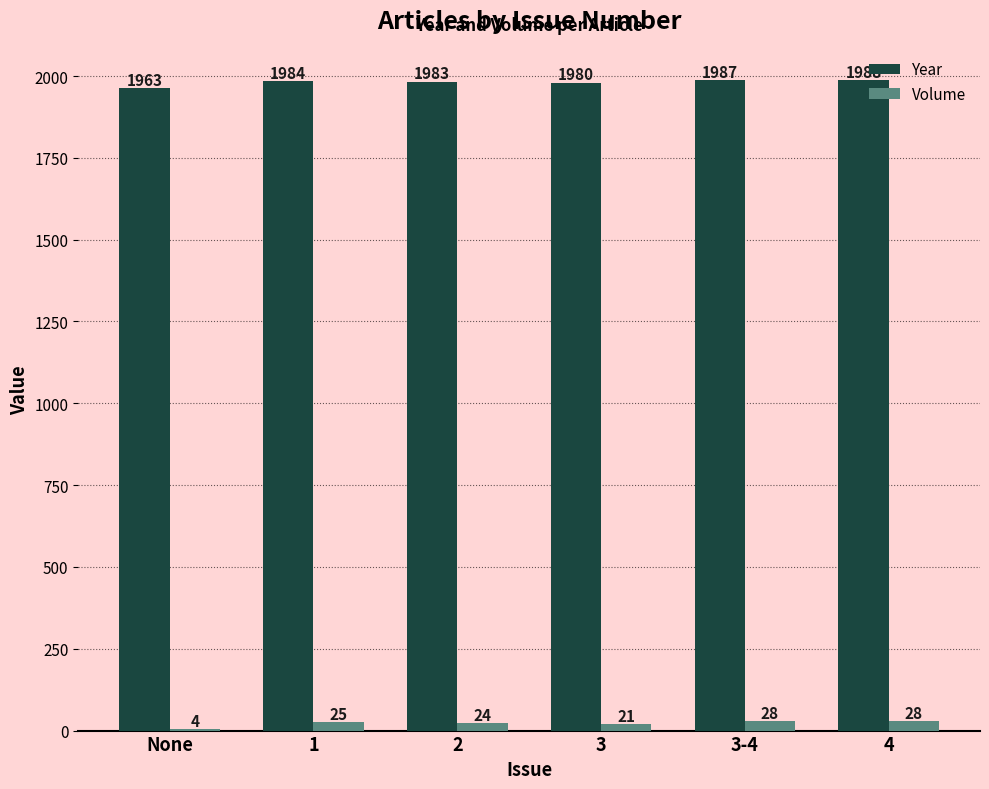

Which series has the widest spread of values?

Year